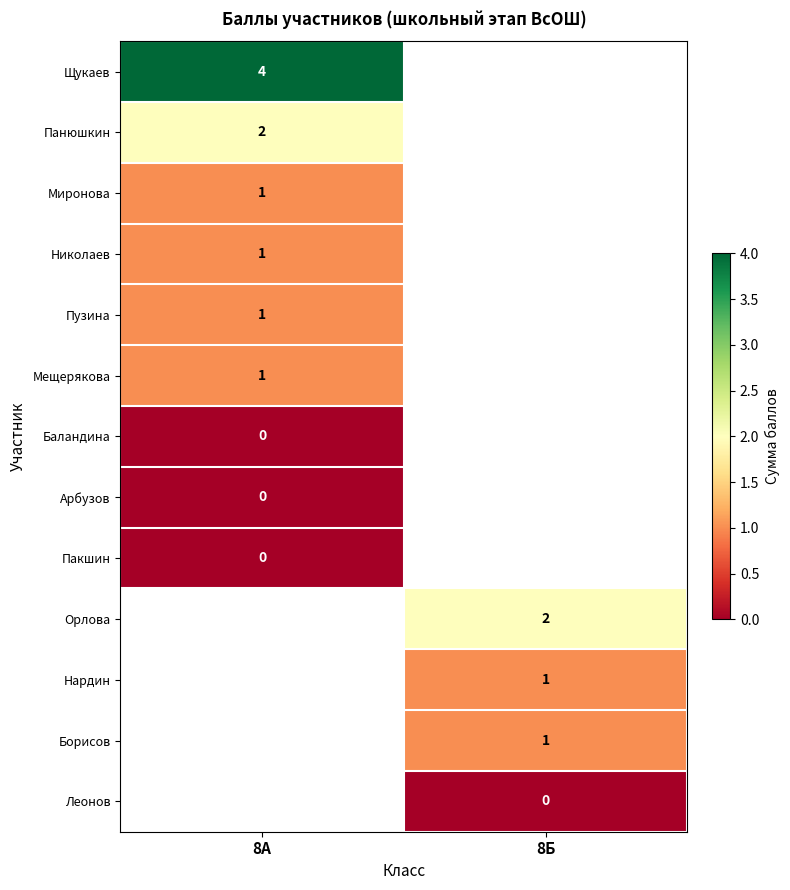

True or false: Орлова has a value of 0.7 at 8Б.

False